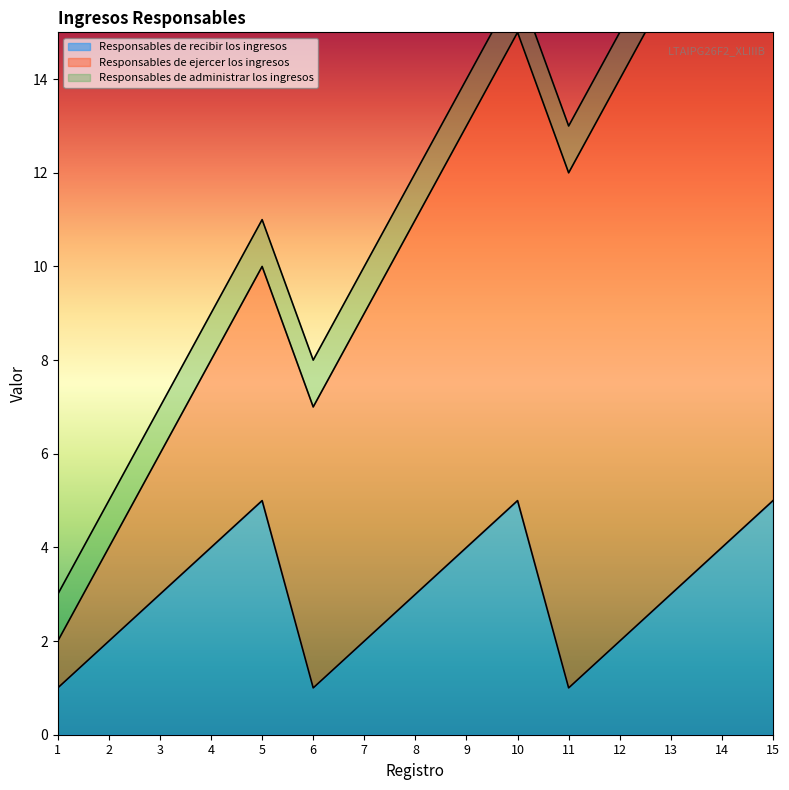

Between 2 and 5, which series saw the biggest shift?

Responsables de recibir los ingresos